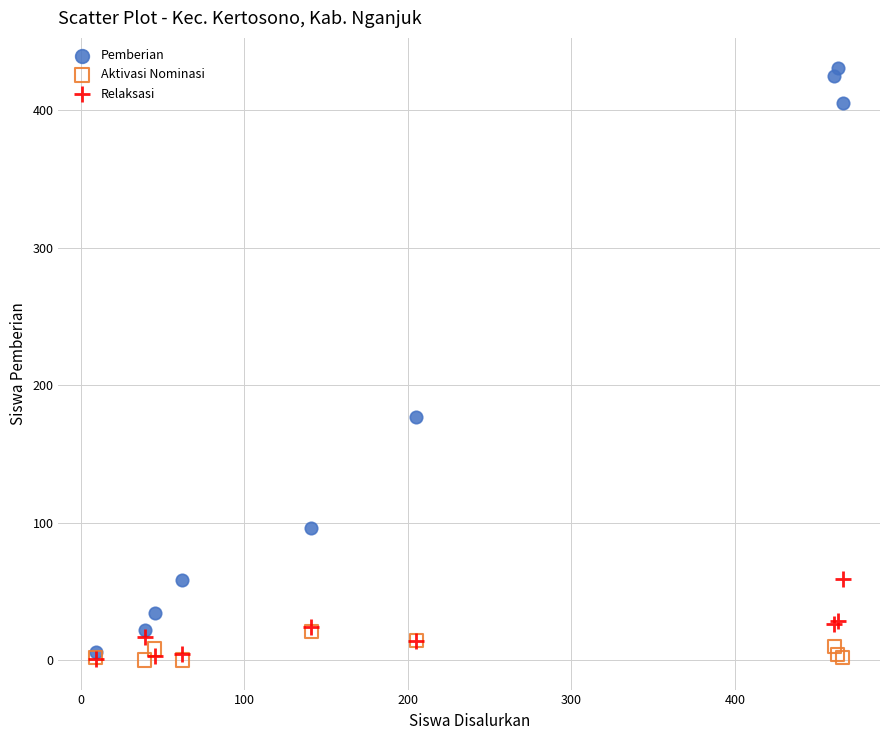

In the Pemberian series, what Y value is closest to 218?

177